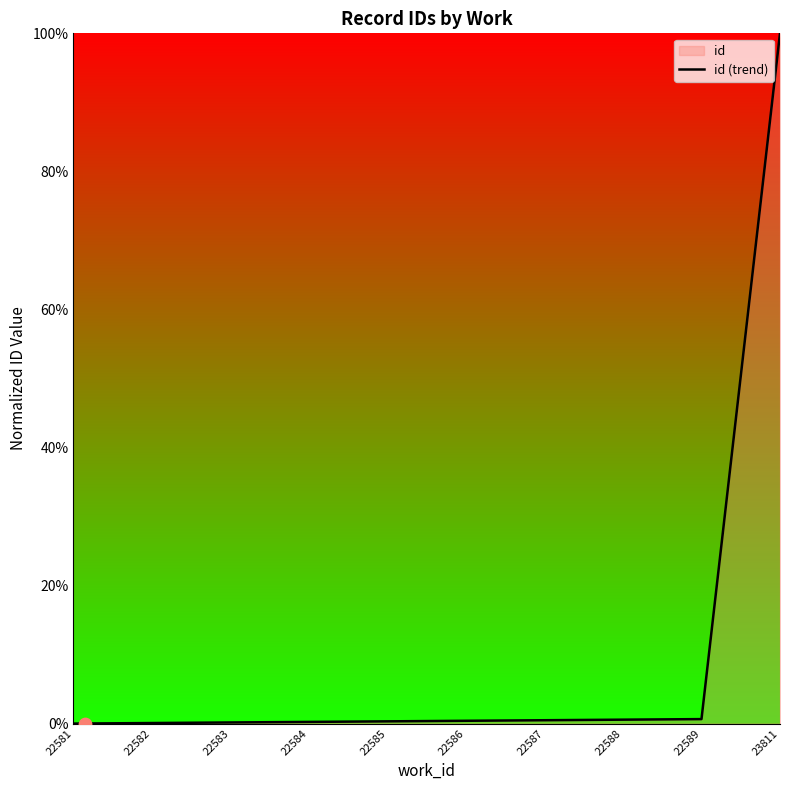

What is the change in value from 22587 to 22588?

+0.1